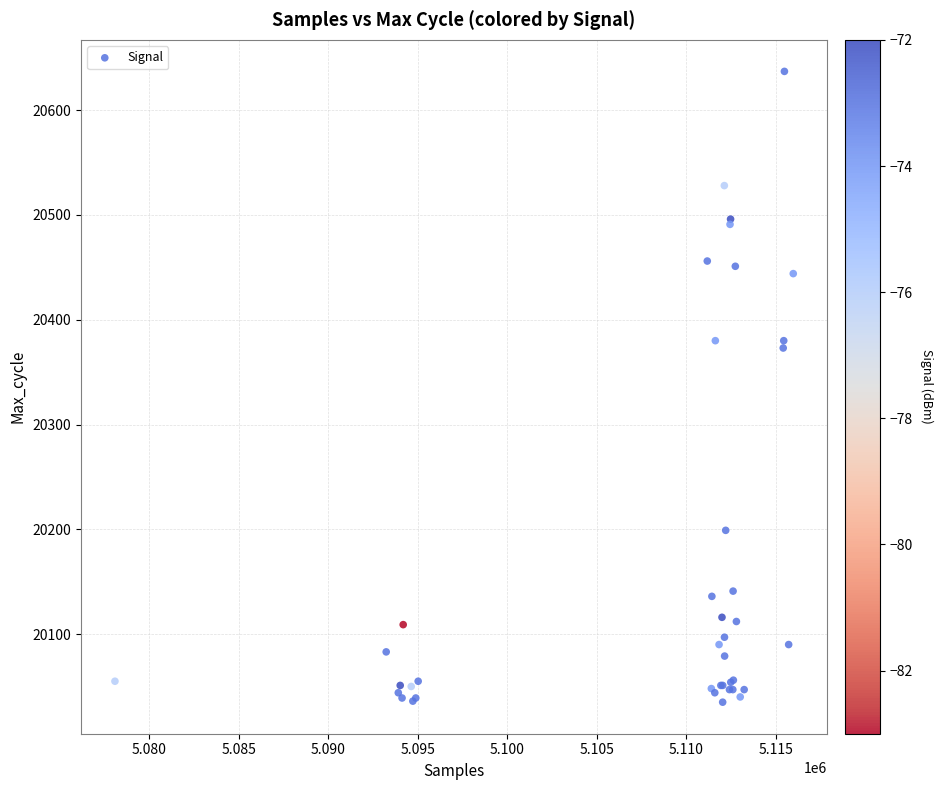

What Y value in the scatter plot is closest to 20336?

20373